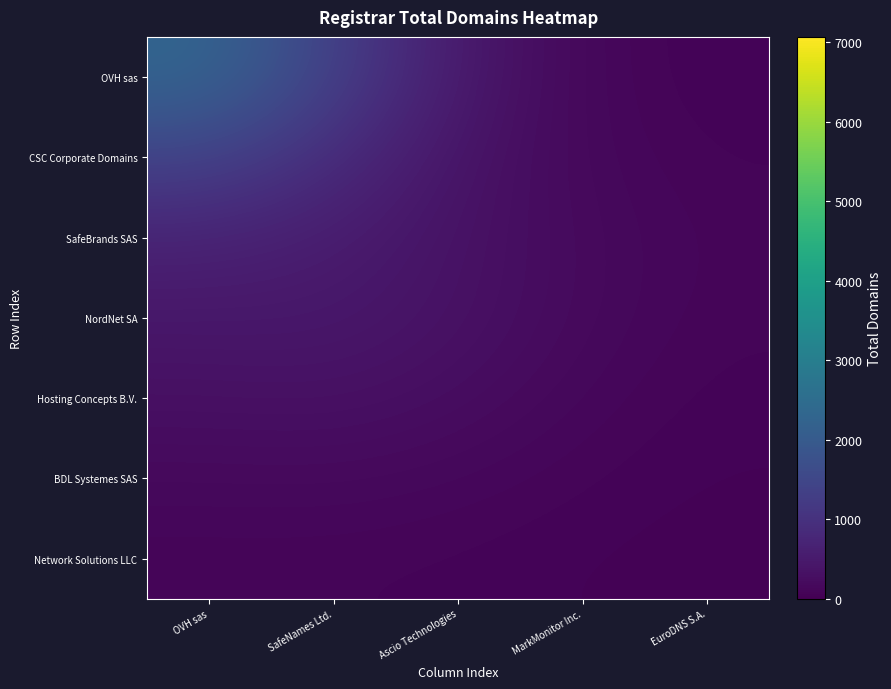

How many distinct data groups are displayed?

7